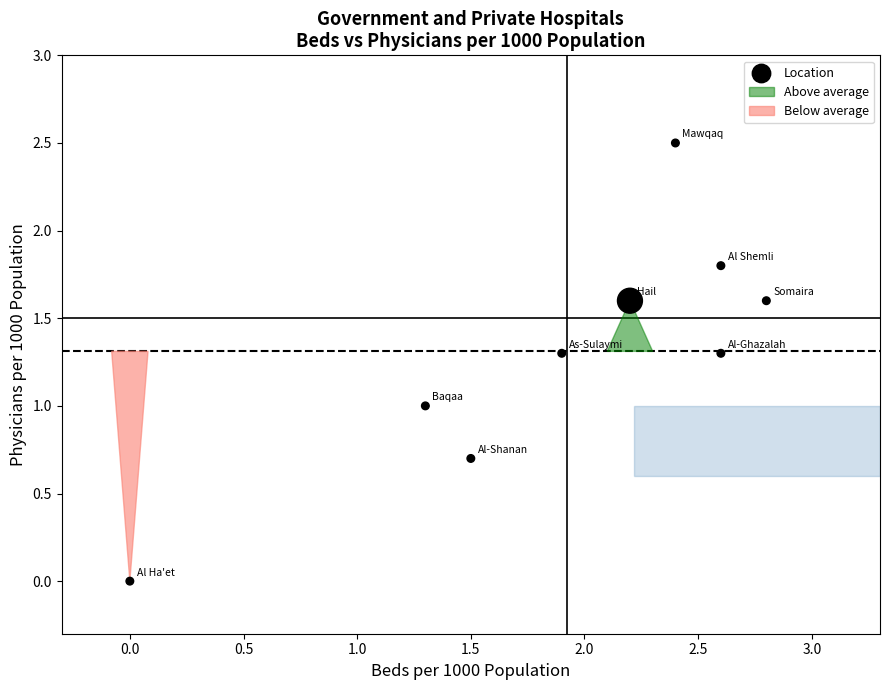

What is the range of Y values (max minus min)?

2.5